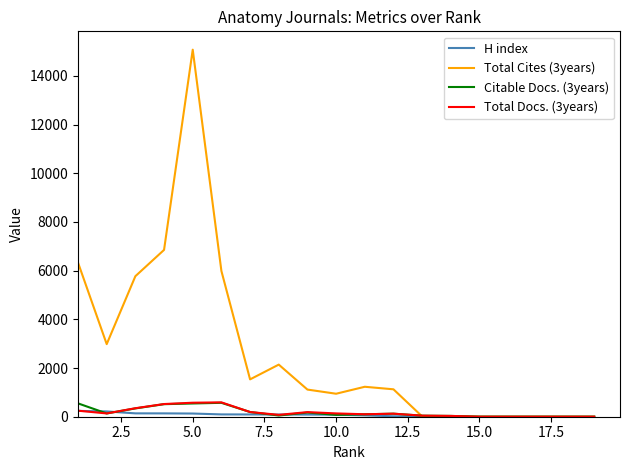

What is the sum of all Citable Docs. (3years) values?

3444